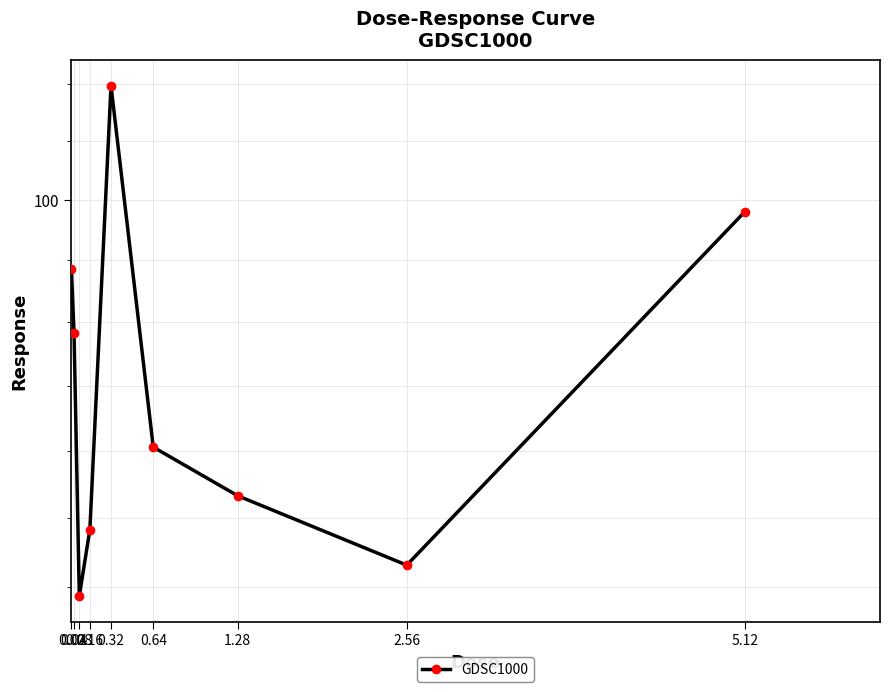

What is the value of the 4th point from the left?

87.1